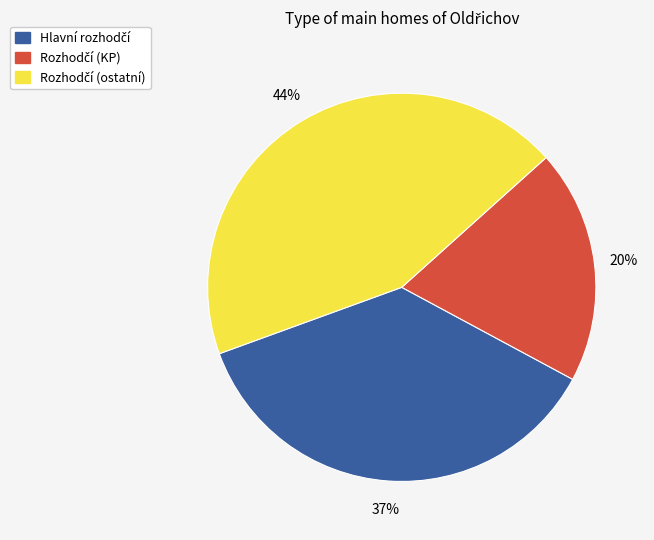

To the nearest percent, what is the average slice percentage?

33%